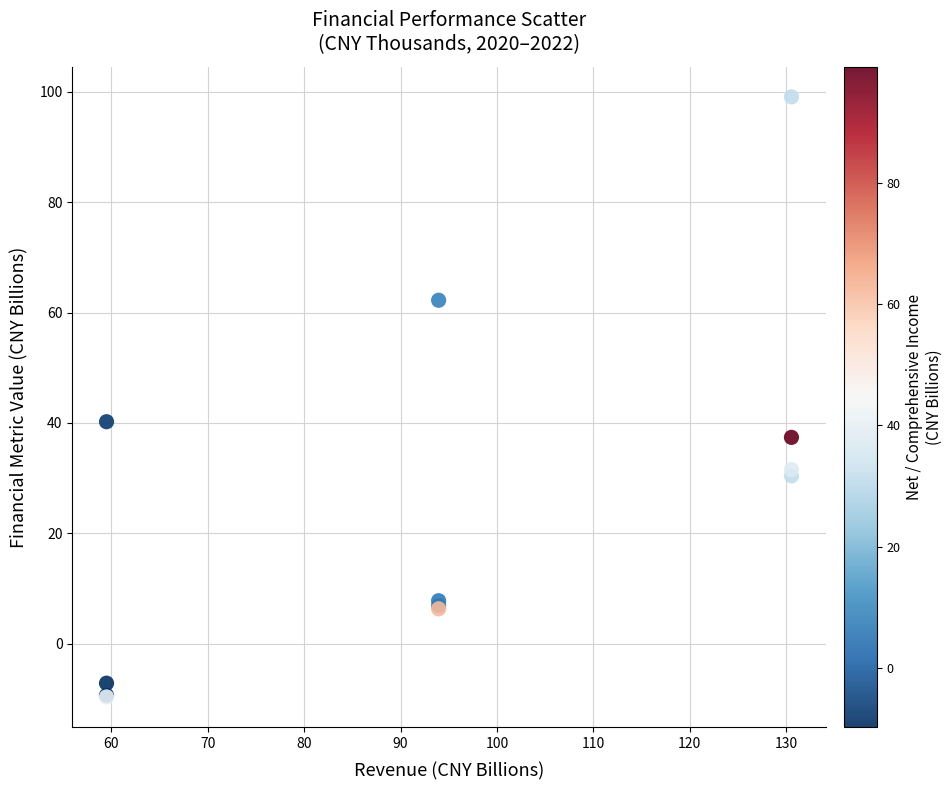

What Y value in the scatter plot is closest to 44?

40.2